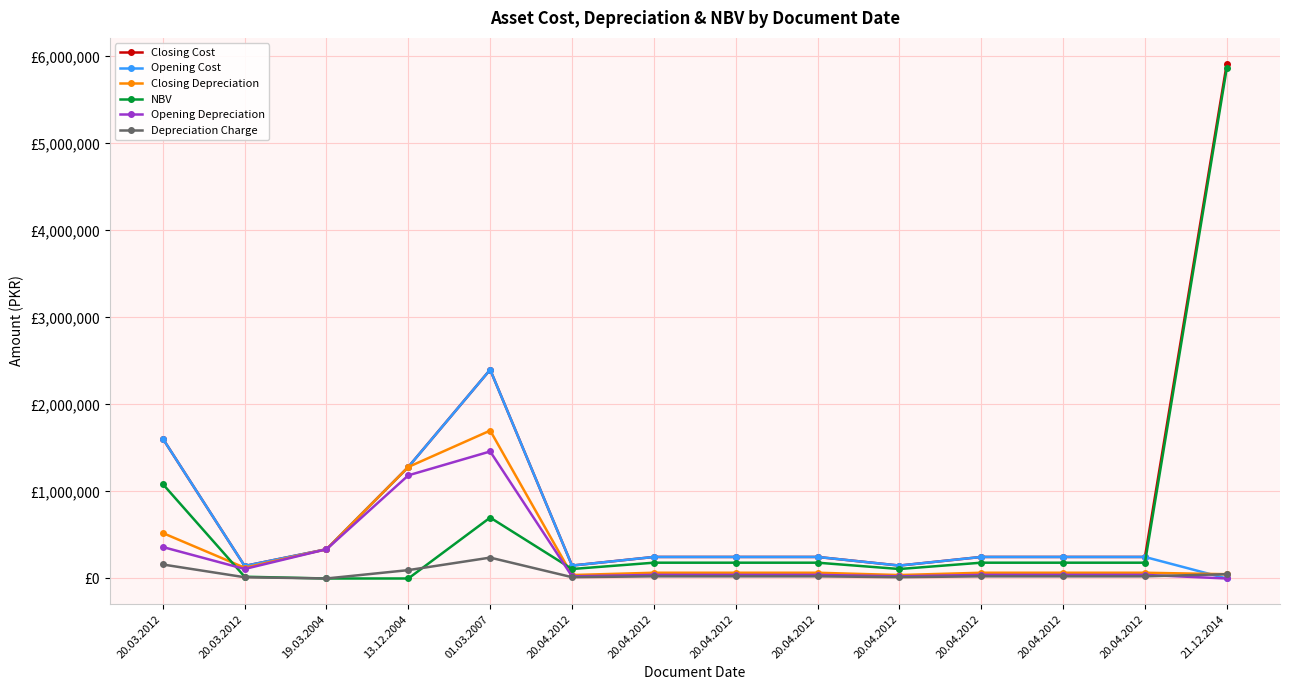

Which series has the largest total across all categories?

Closing Cost